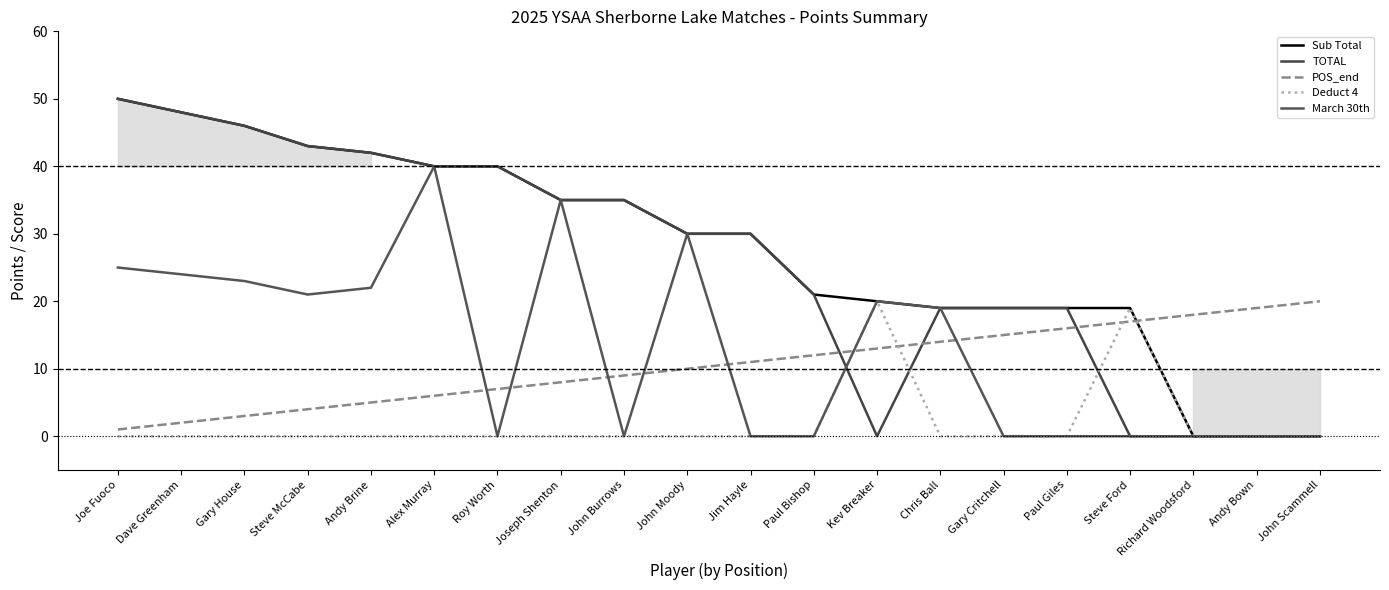

How many intersections are there between TOTAL and POS_end?

3